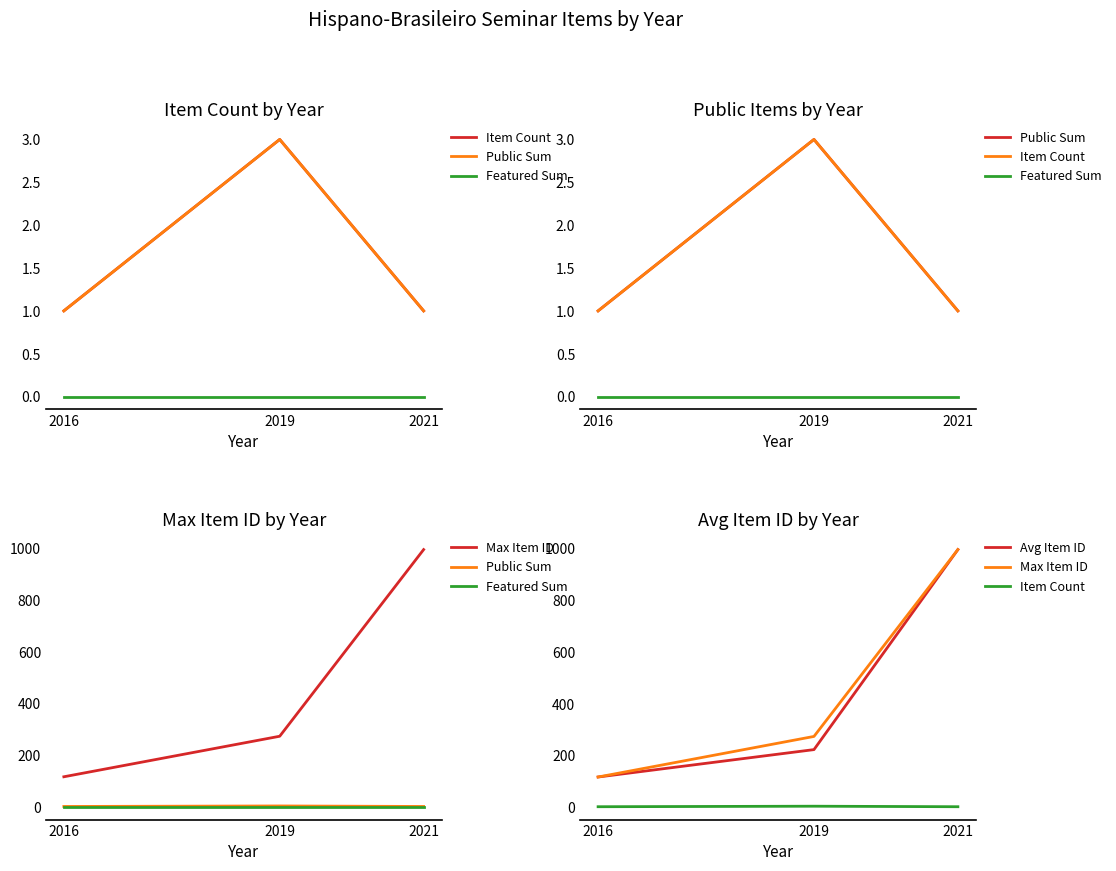

How many values in the Avg Item ID series exceed 222?

1